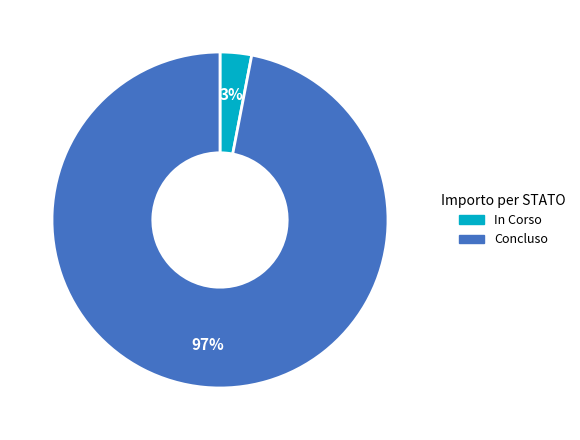

To the nearest percent, what portion does Concluso represent?

97%